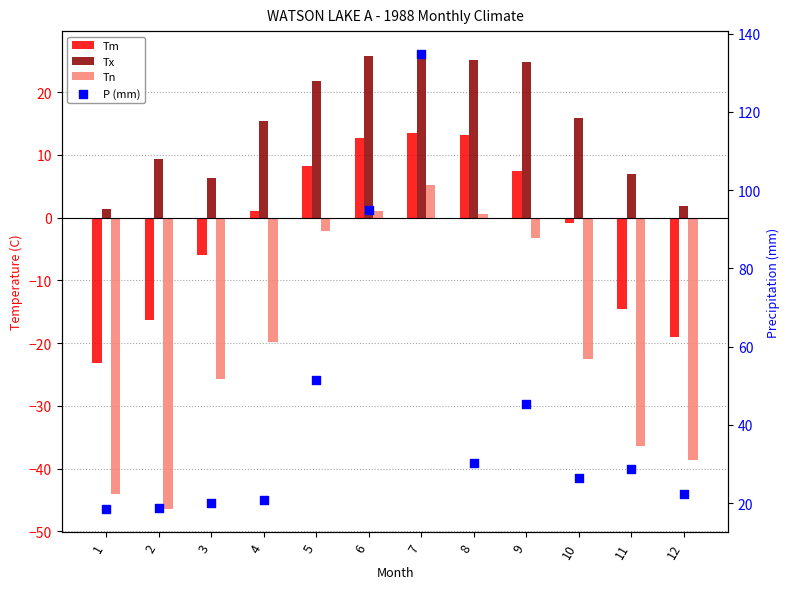

Which series has the largest total across all categories?

P (mm)